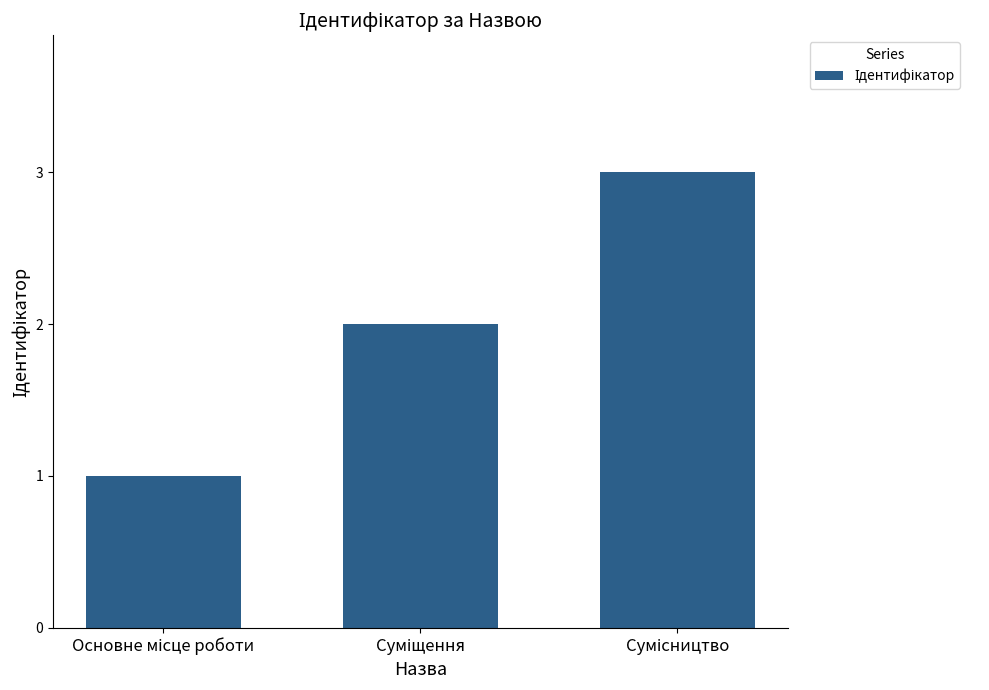

What is the sum of all values?

6